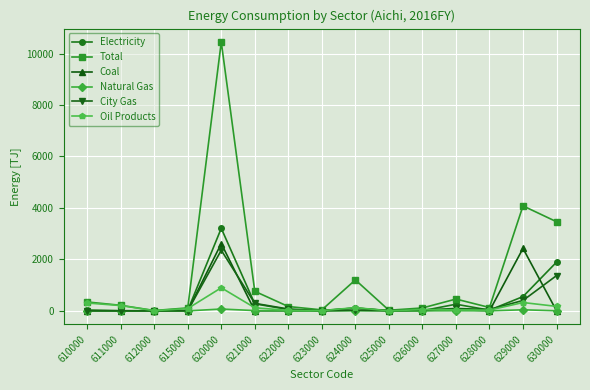

Which series has the widest spread of values?

Total